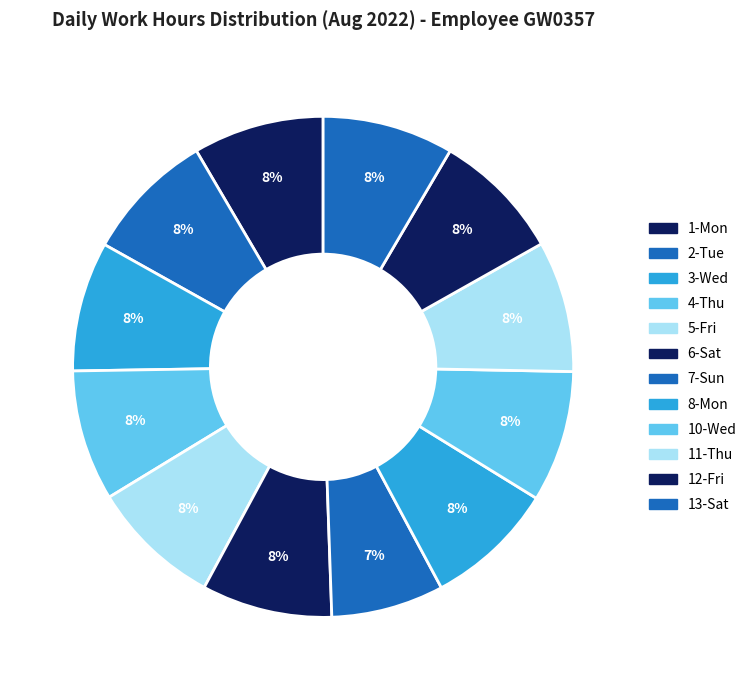

Count the number of slices in the pie.

12